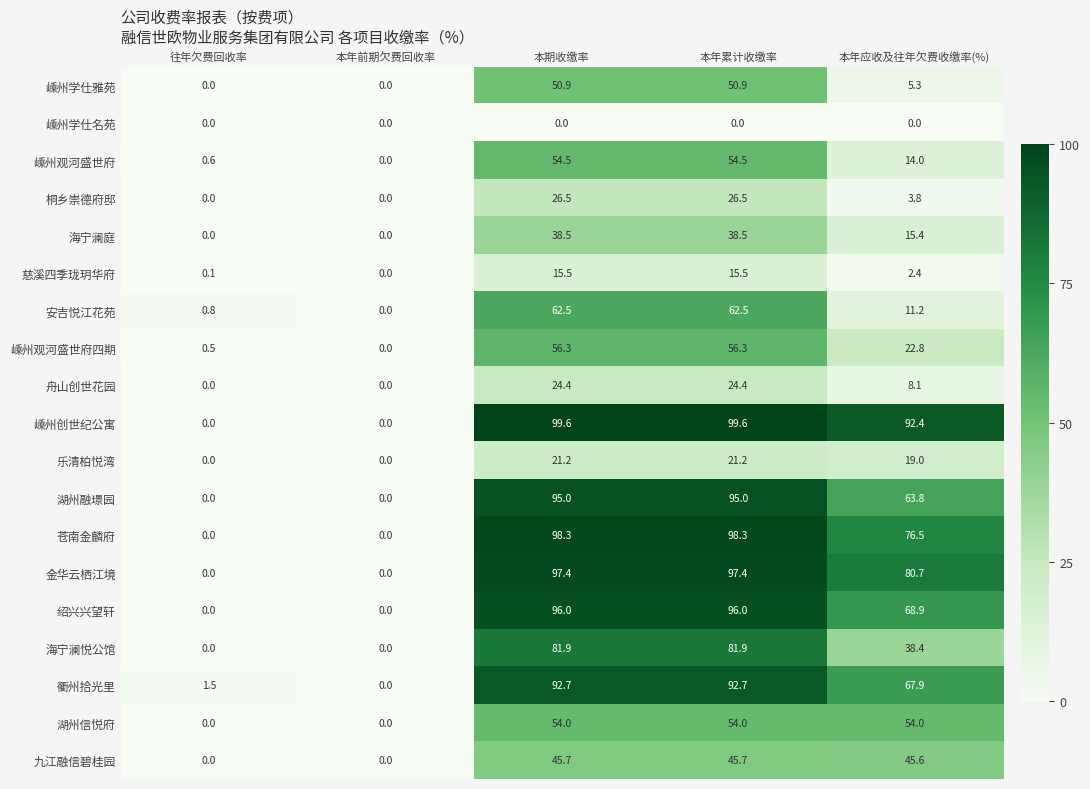

Is it true that 湖州融璟园 equals 0.0 at 本年前期欠费回收率?

True